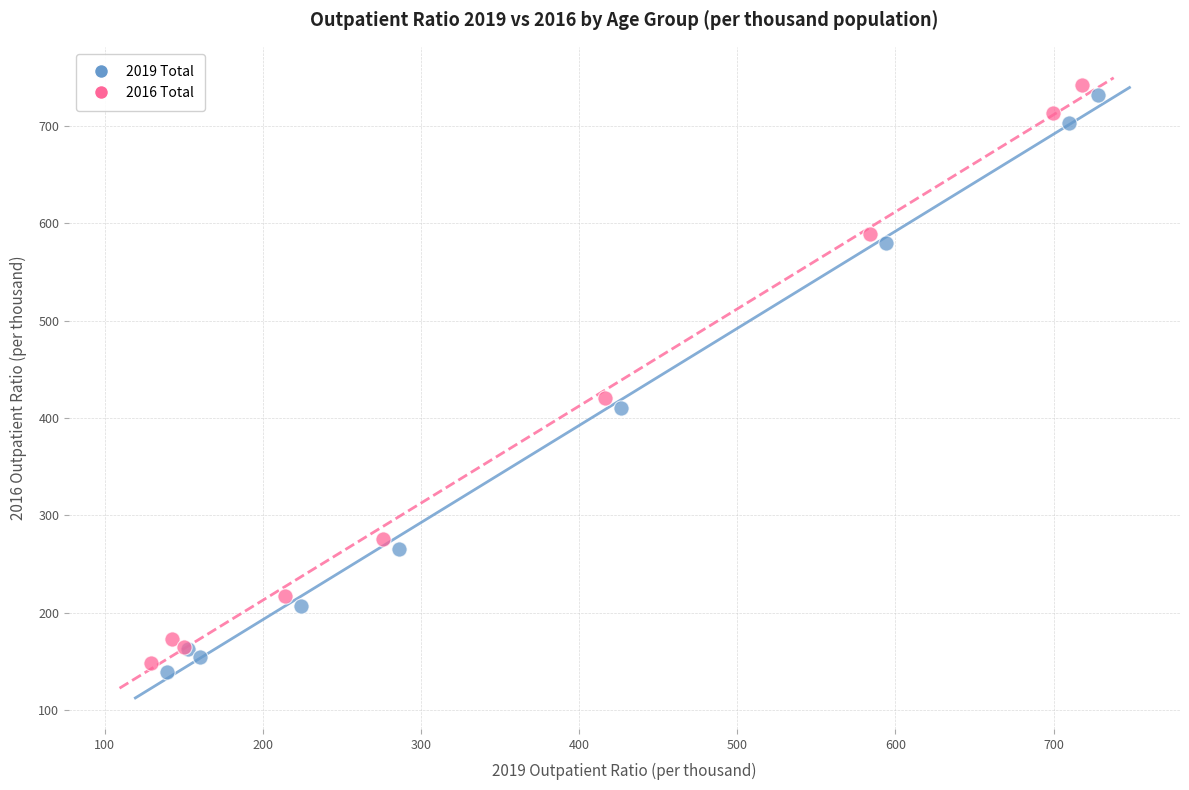

What are all the series names shown in the legend?

2019 Total, 2016 Total